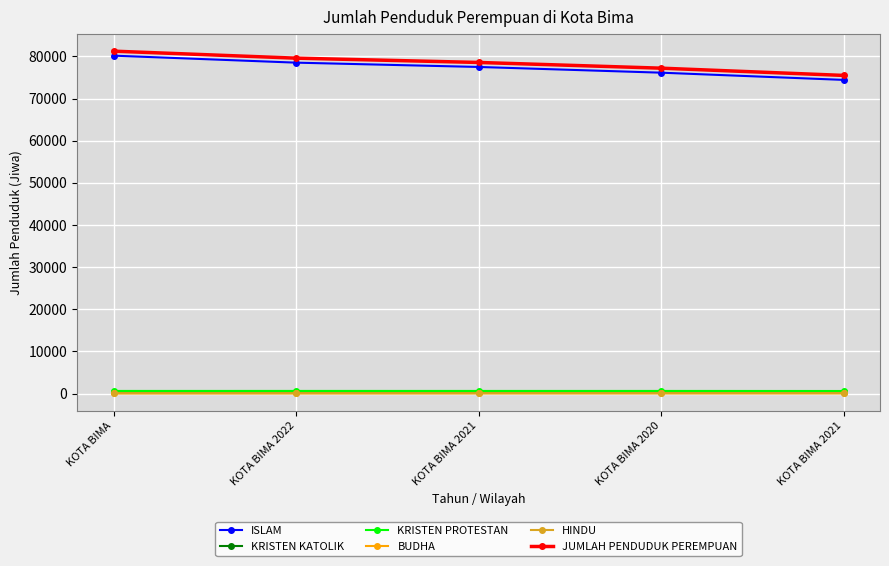

What is the sum of all KRISTEN KATOLIK values?

1840